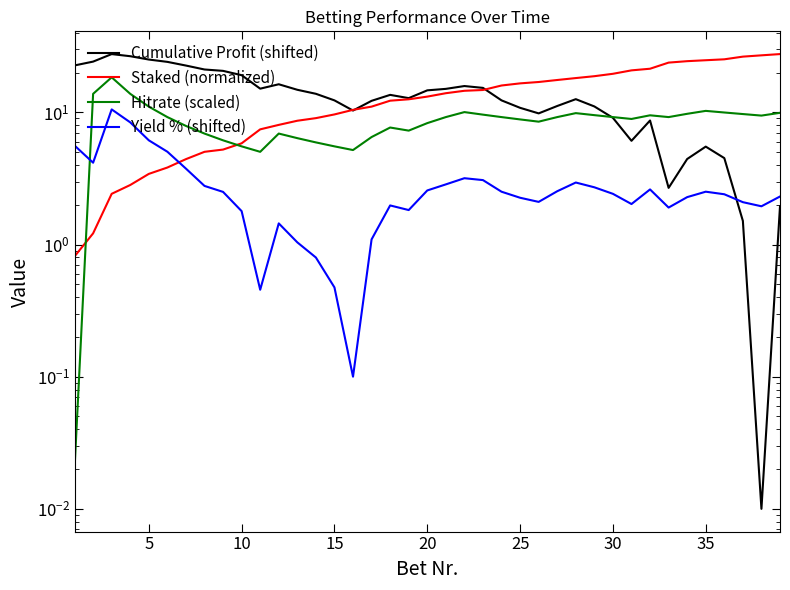

What is the average value of the Staked (normalized) series?

13.5